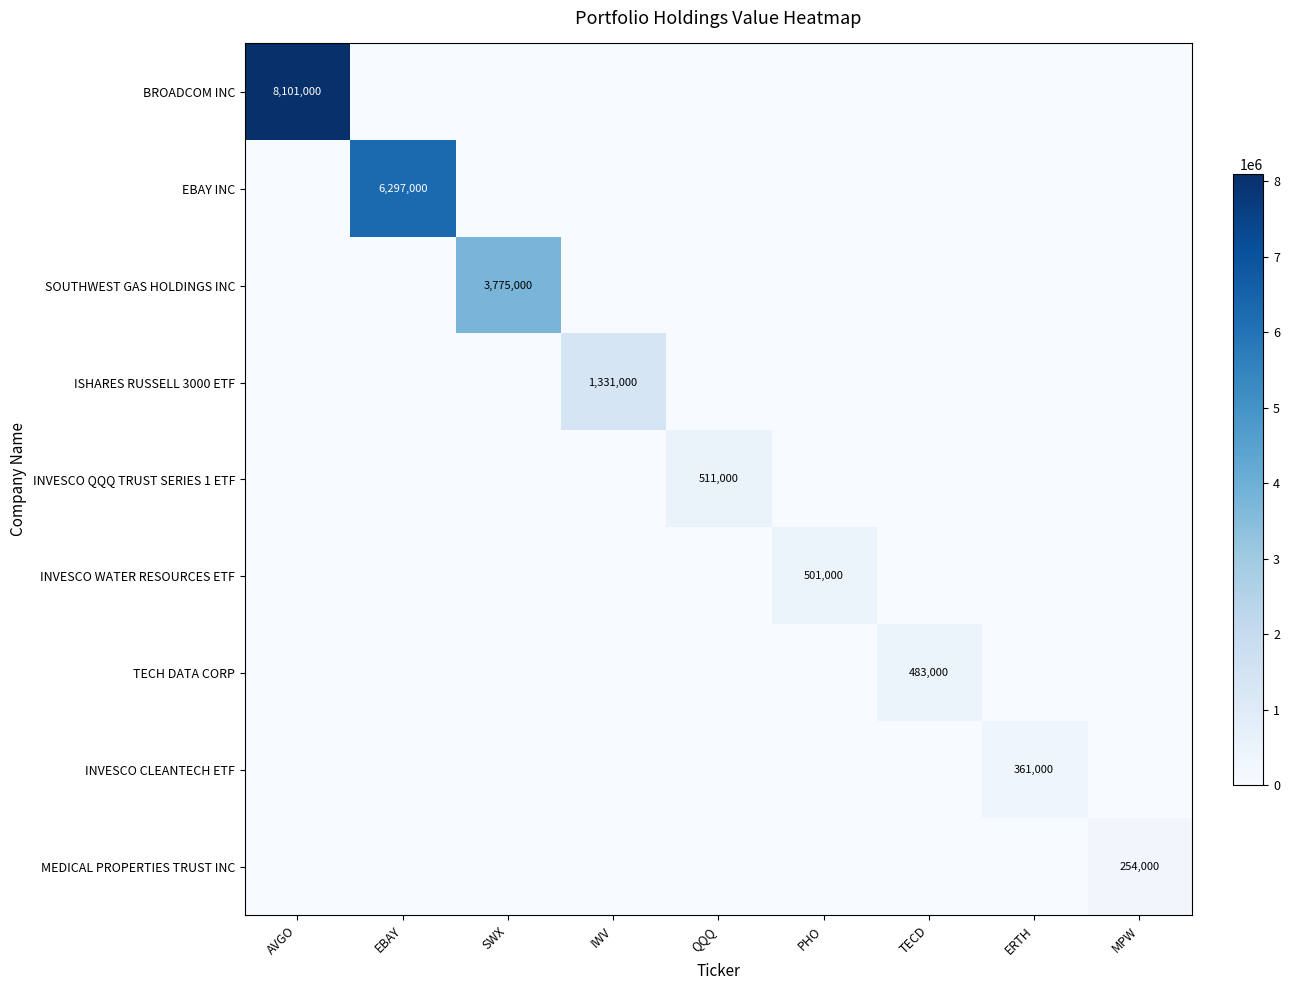

Is it true that ISHARES RUSSELL 3000 ETF equals 0 at TECD?

True